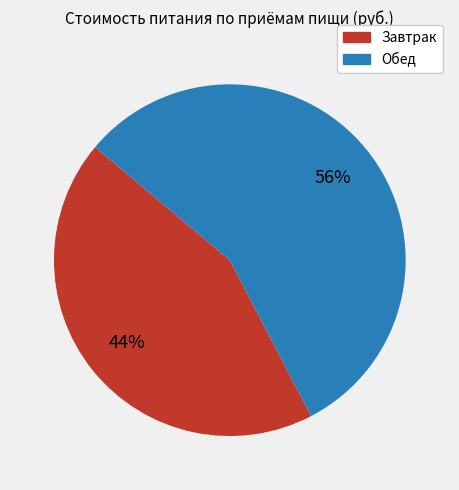

To the nearest percent, what is the difference between the Завтрак and Обед slice percentages?

12%